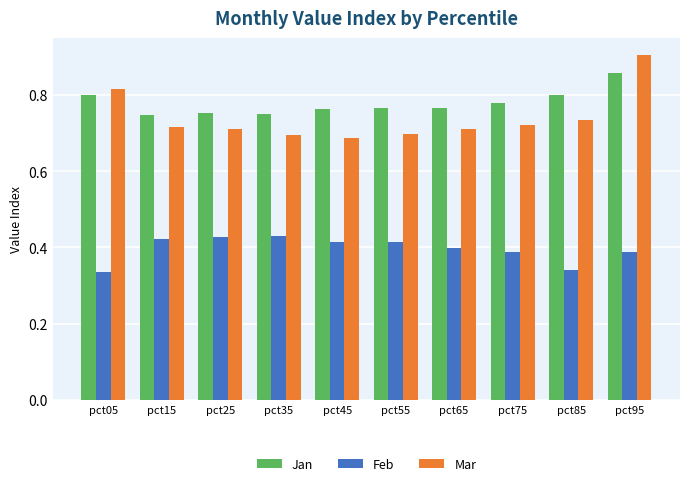

List the series in order of their peak value, lowest first.

Feb, Jan, Mar